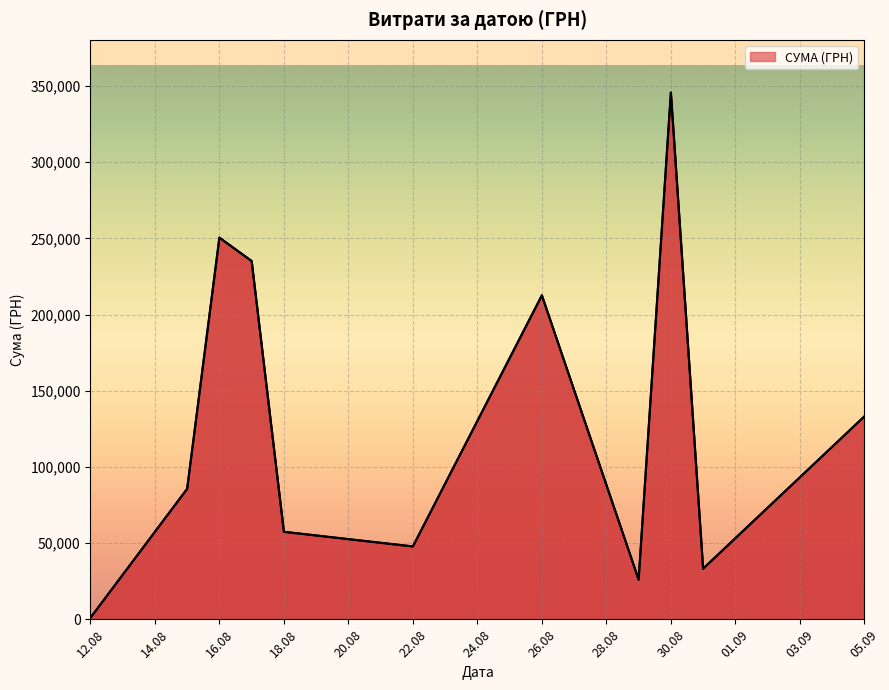

What is the average value?

129841.1